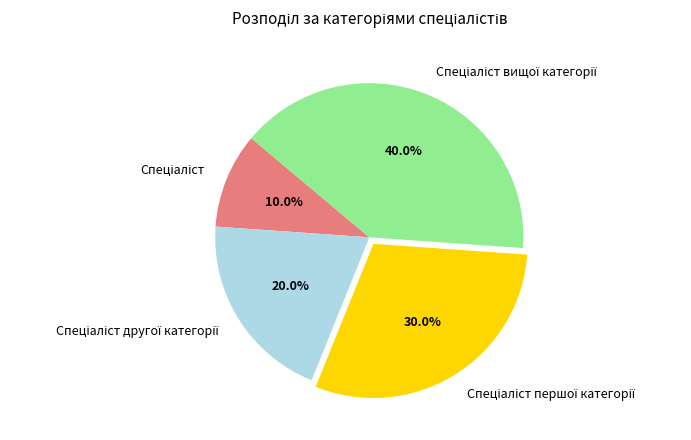

Is there a majority slice in this chart?

No